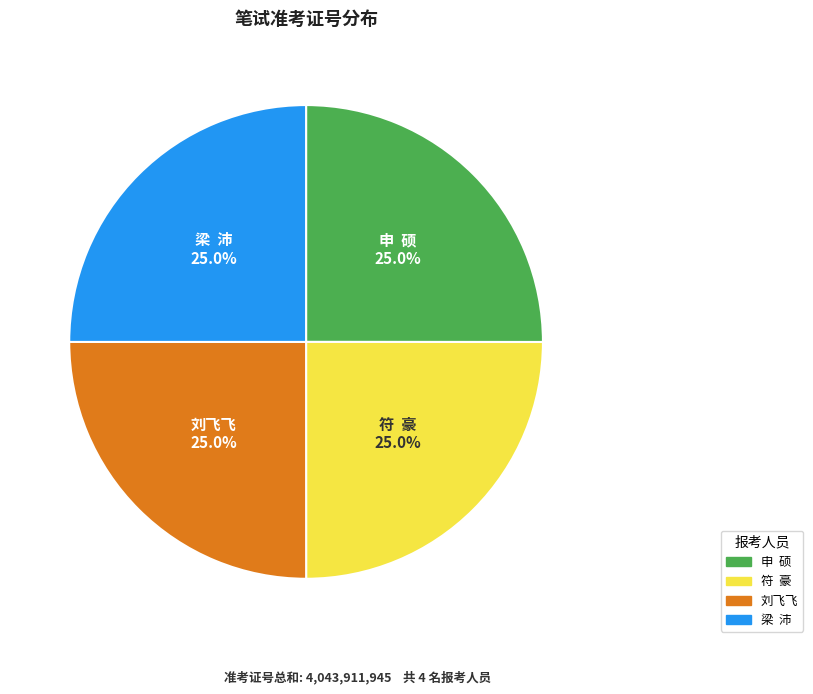

Is 刘飞飞 the majority of the pie?

No